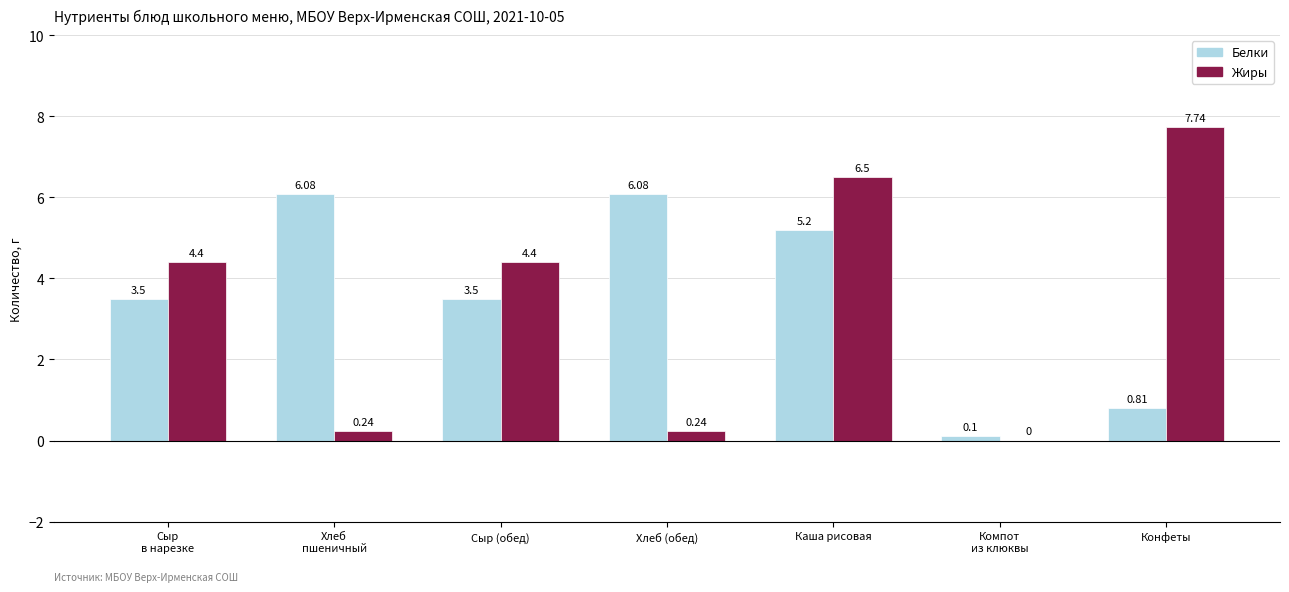

Count the number of data series in this chart.

2